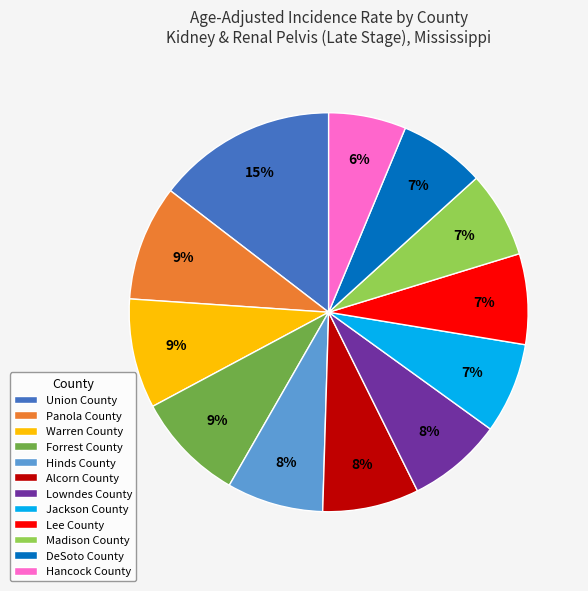

To the nearest percent, what is the average slice percentage?

8%